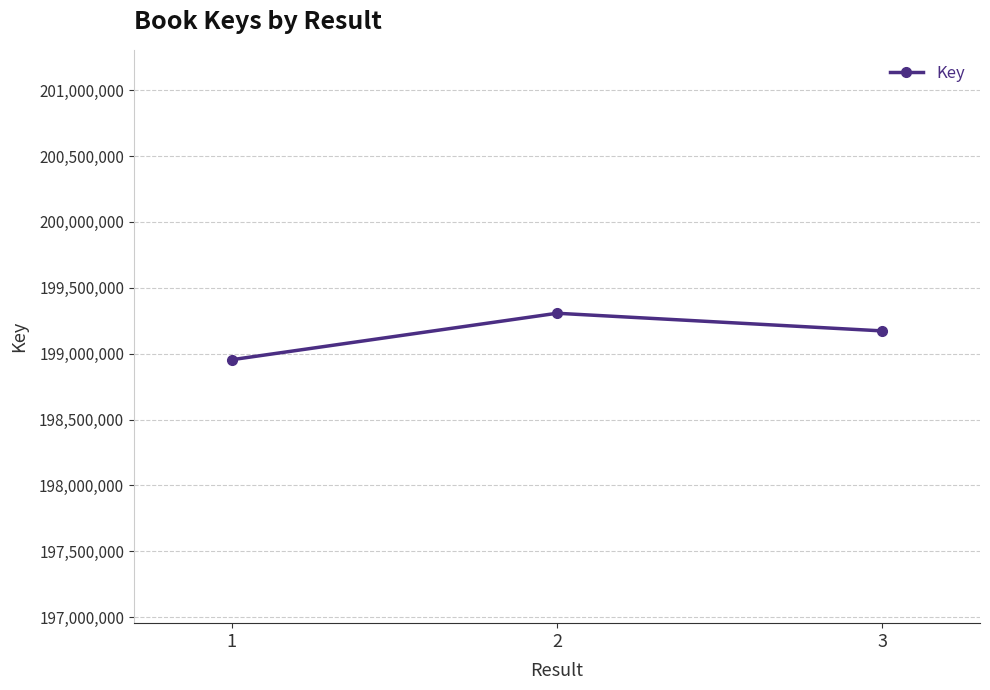

List the labels in order of value, smallest first.

1, 3, 2